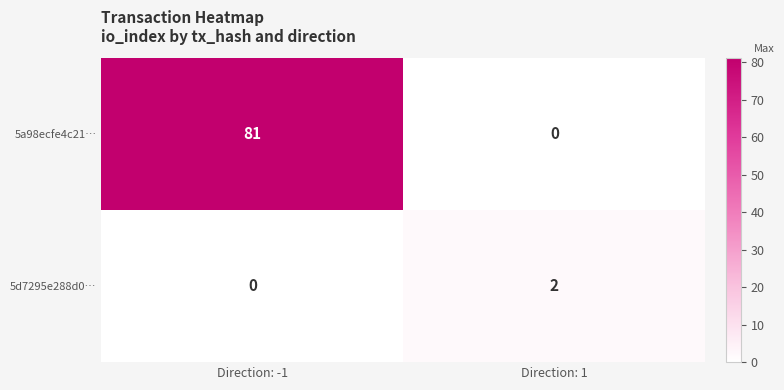

Which series has the widest spread of values?

5a98ecfe4c21…